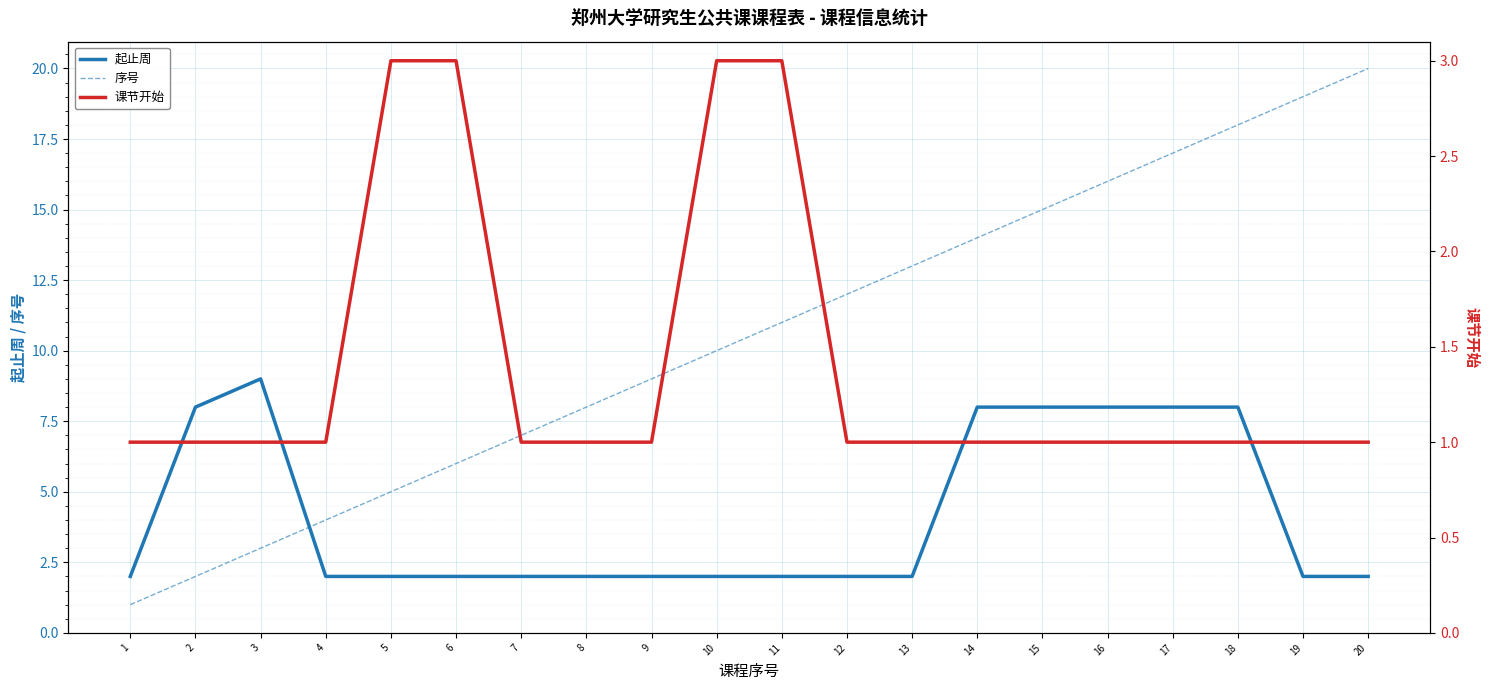

The value of 起止周 at 2 is 8. True or false?

True